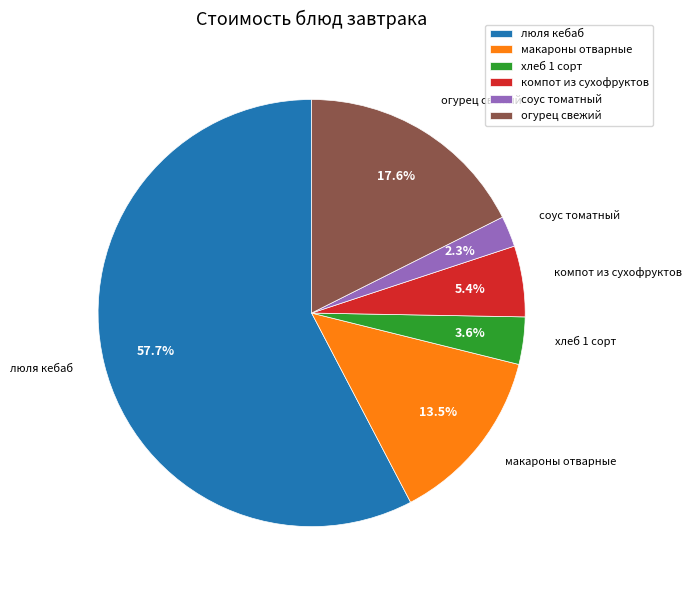

Do люля кебаб and огурец свежий together represent more than half of the pie?

Yes